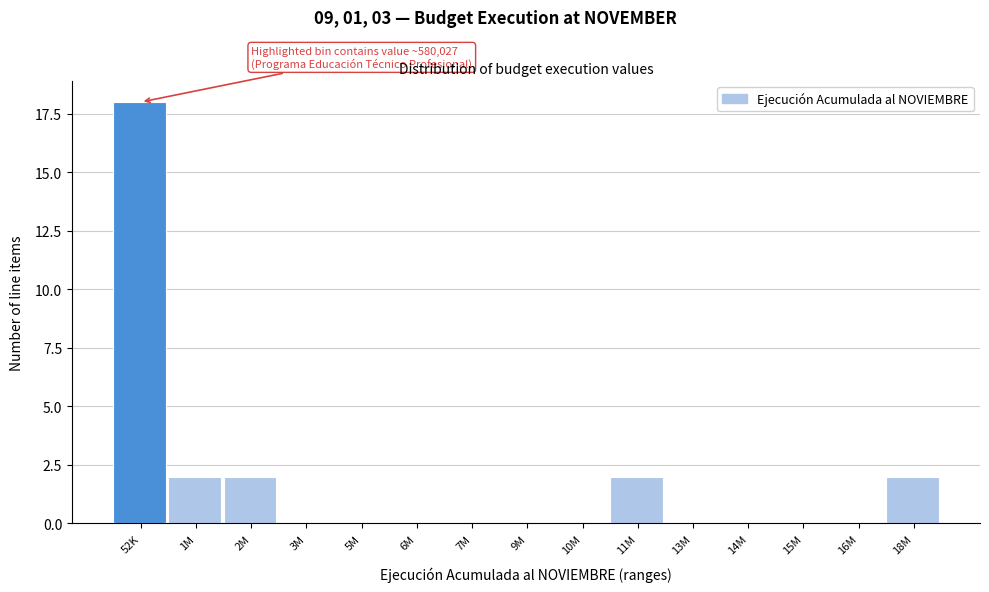

Reading left to right, transcribe all the data shown in this chart.

52K=18	1M=2	2M=2	3M=0	5M=0	6M=0	7M=0	9M=0	10M=0	11M=2	13M=0	14M=0	15M=0	16M=0	18M=2